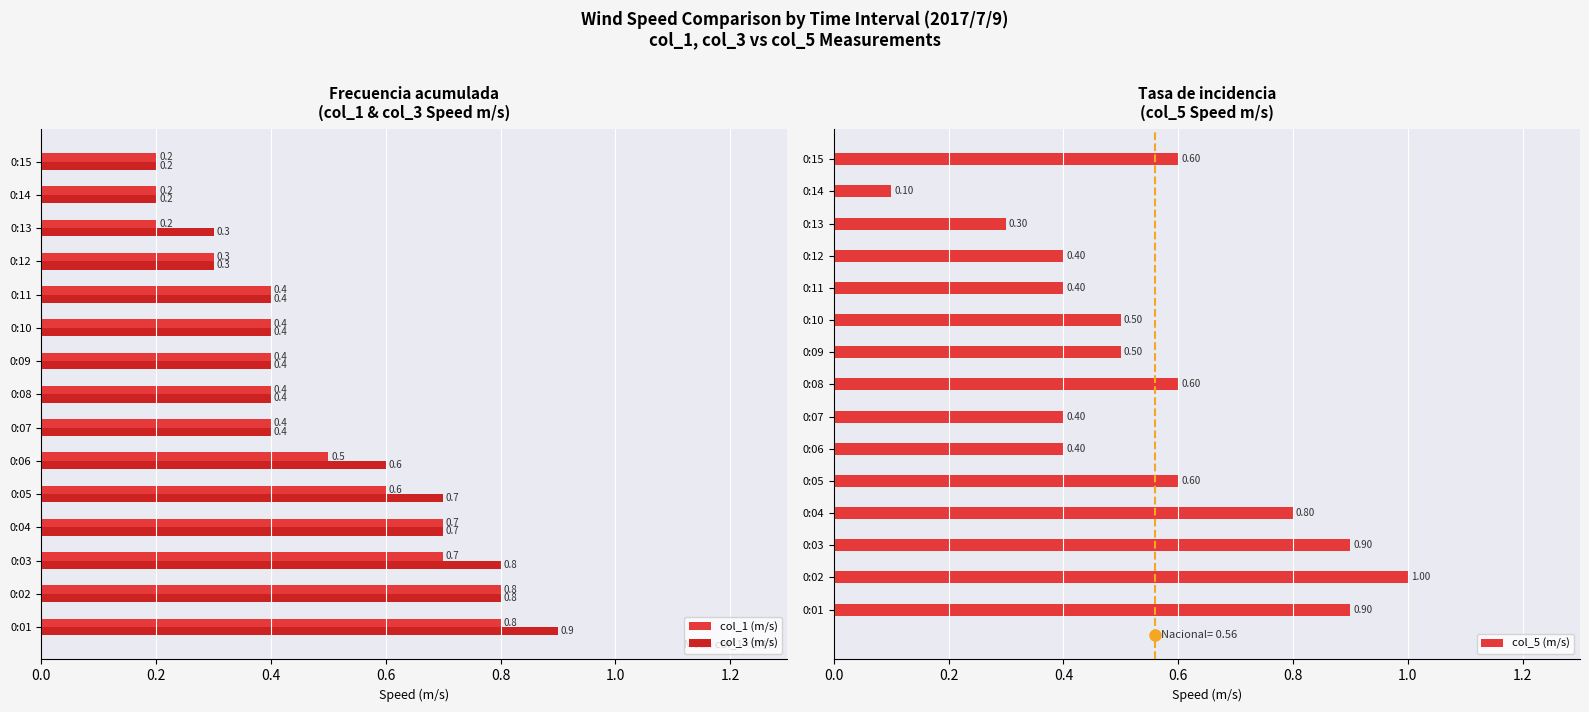

Which series has the widest spread of values?

col_5 (m/s)